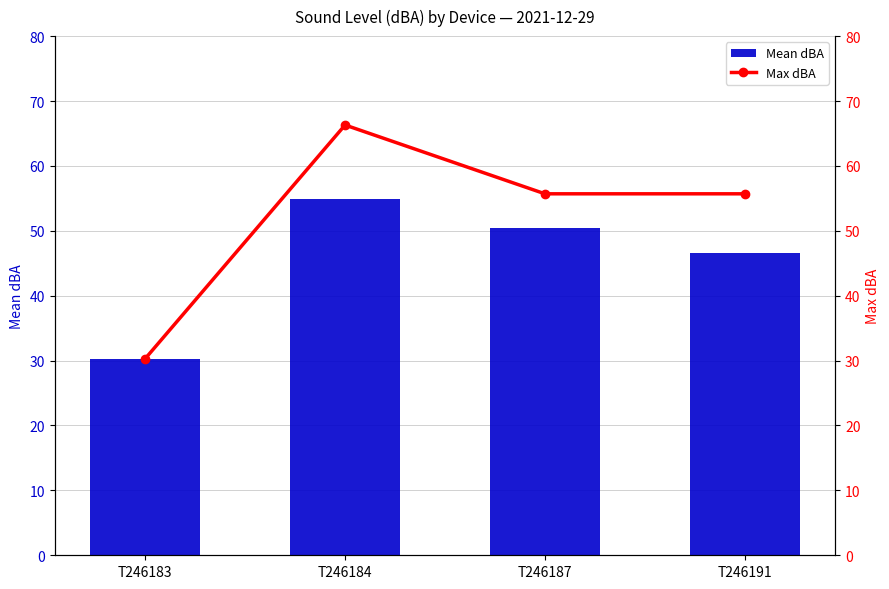

What is the sum of the Max dBA values at T246187 and T246191?

111.4